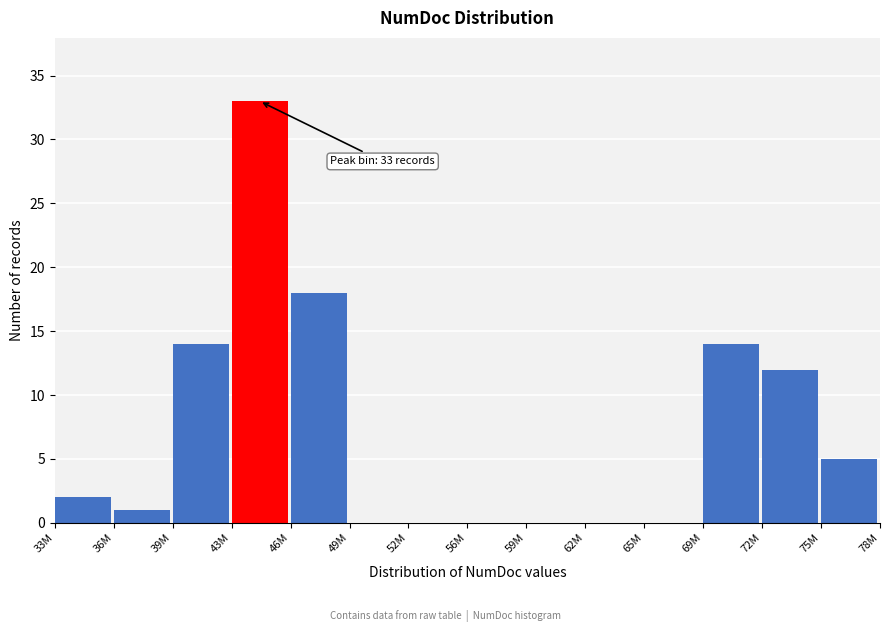

Reading left to right, what are all the values shown in this chart?

33M=2	36M=1	39M=14	43M=33	46M=18	49M=0	52M=0	56M=0	59M=0	62M=0	65M=0	69M=14	72M=12	75M=5